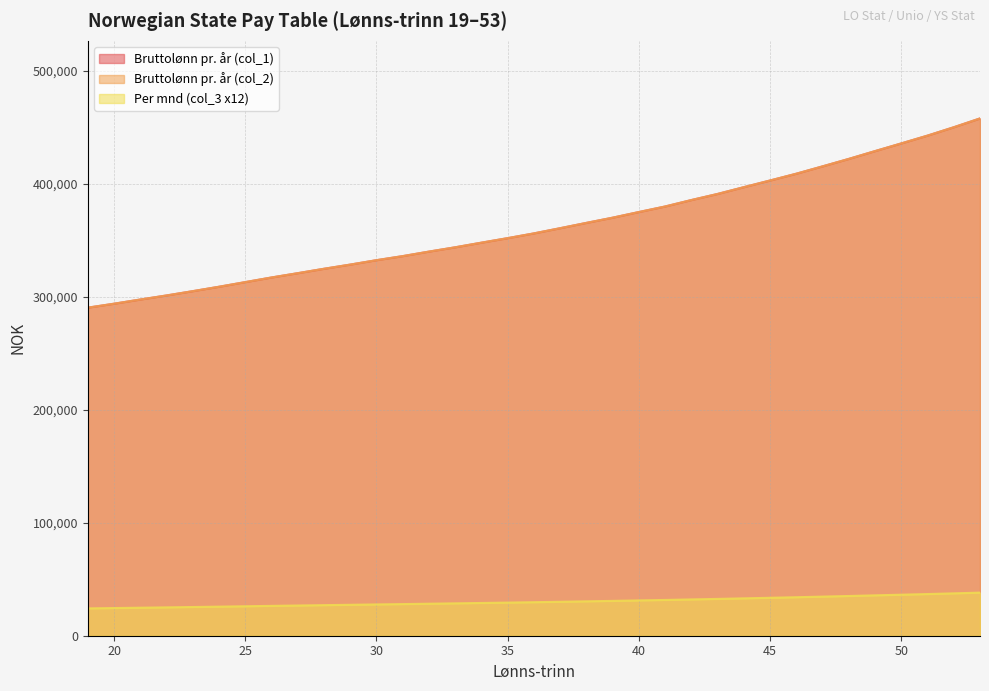

What is the total value across all series at 40?

780833